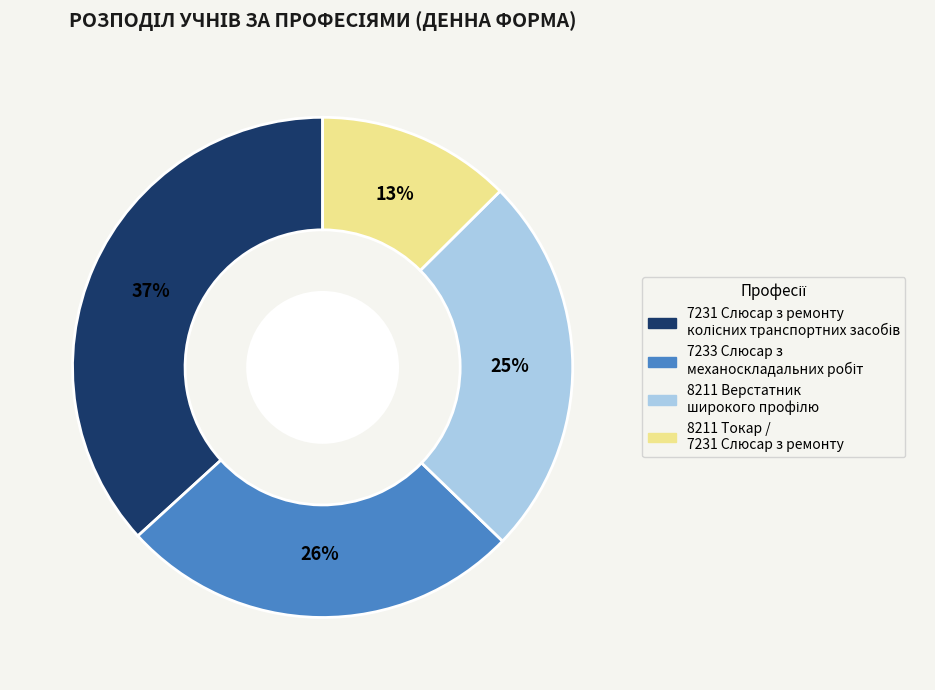

To the nearest percent, what percentage of the pie is 8211 Токар / 7231 Слюсар з ремонту?

13%